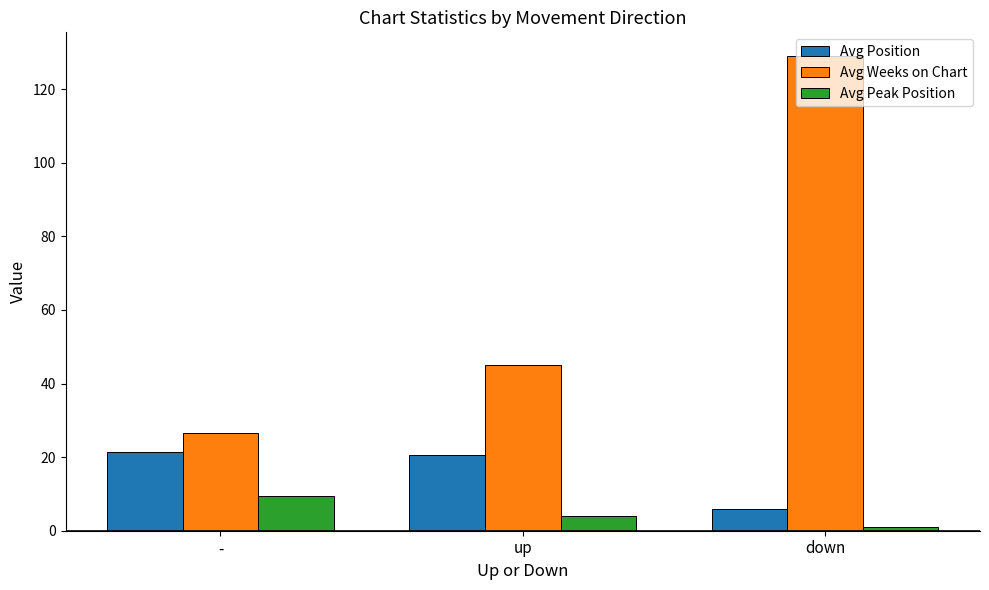

What position from the right is down?

1